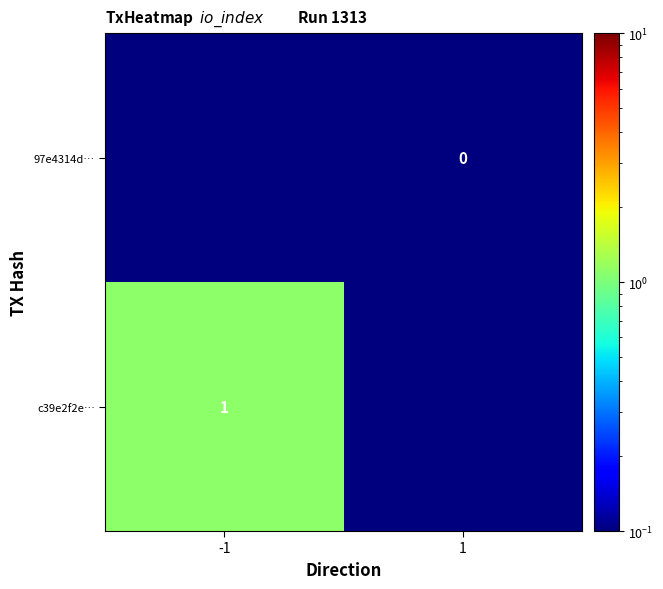

The c39e2f2e… series shows 1.0 at -1. True or false?

True